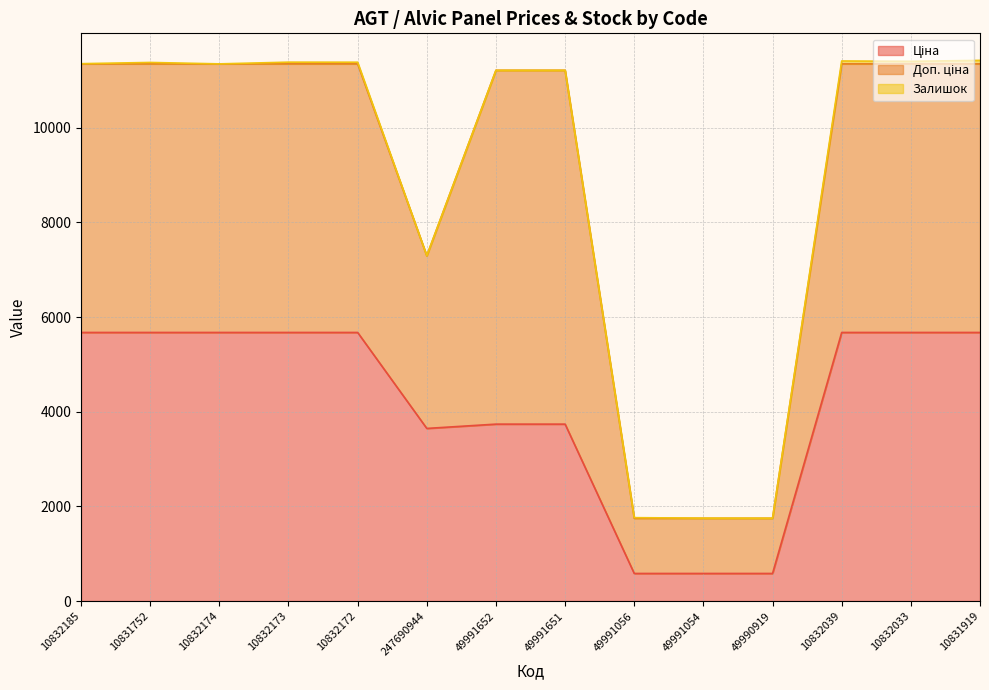

At how many categories does at least one series exceed 6046?

2